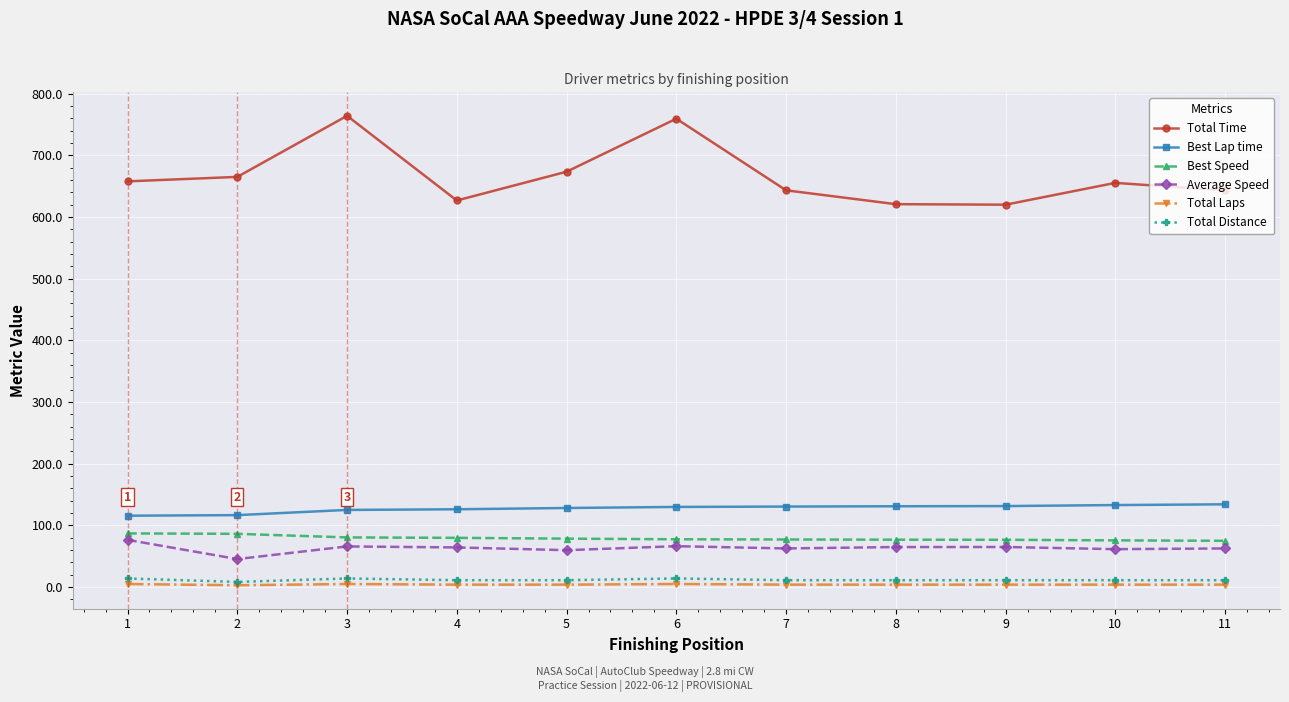

What value does the Total Laps series have at 2?

3.0